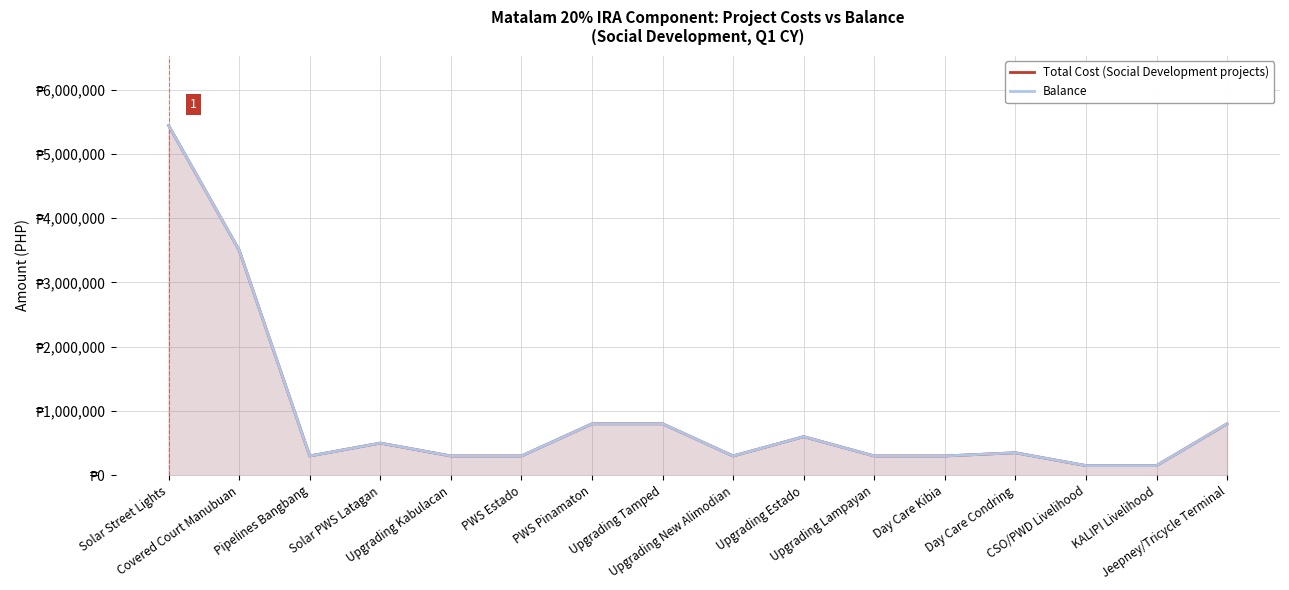

How many data points in Balance are less than 350000?

8